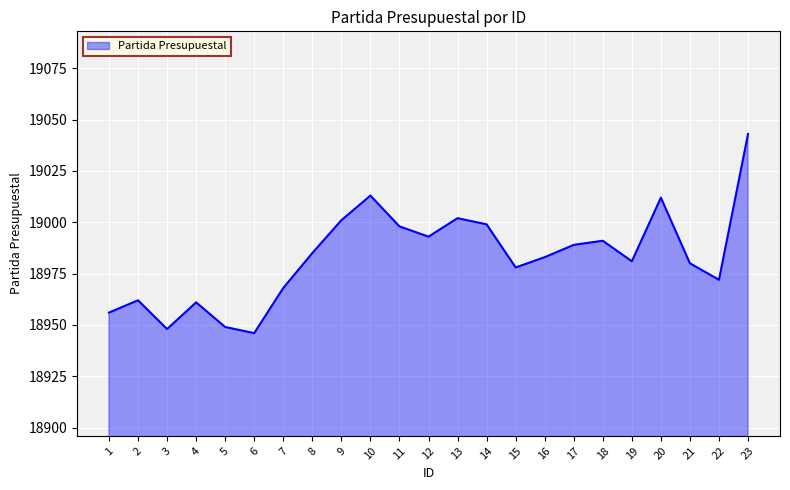

True or false: the data shows 19013 at 10.

True